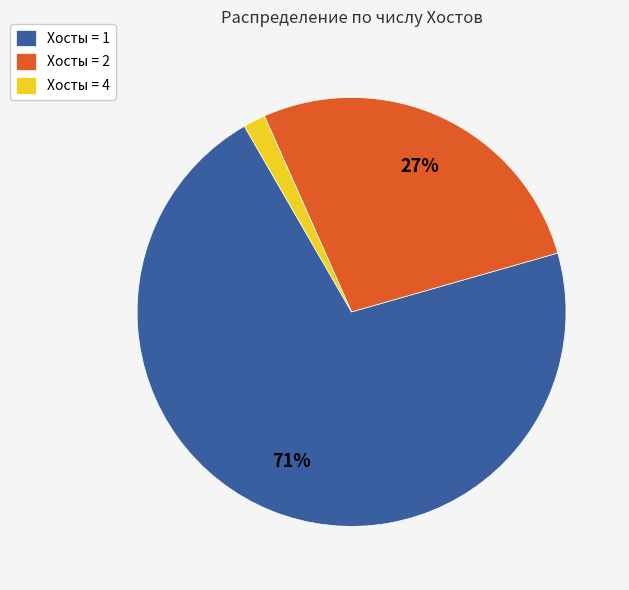

Which slice is the largest?

Хосты = 1